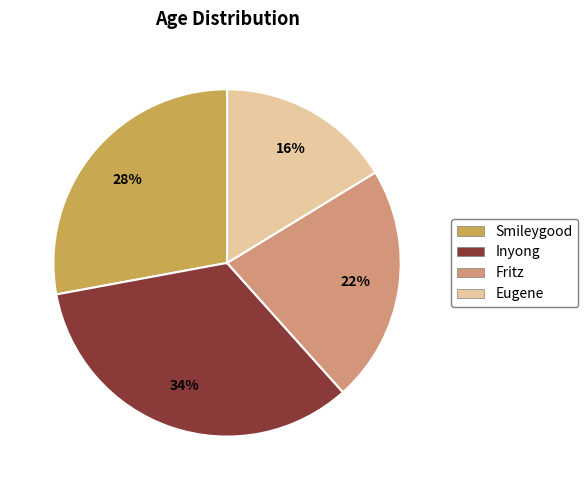

Is the sum of Inyong and Smileygood greater than half?

Yes